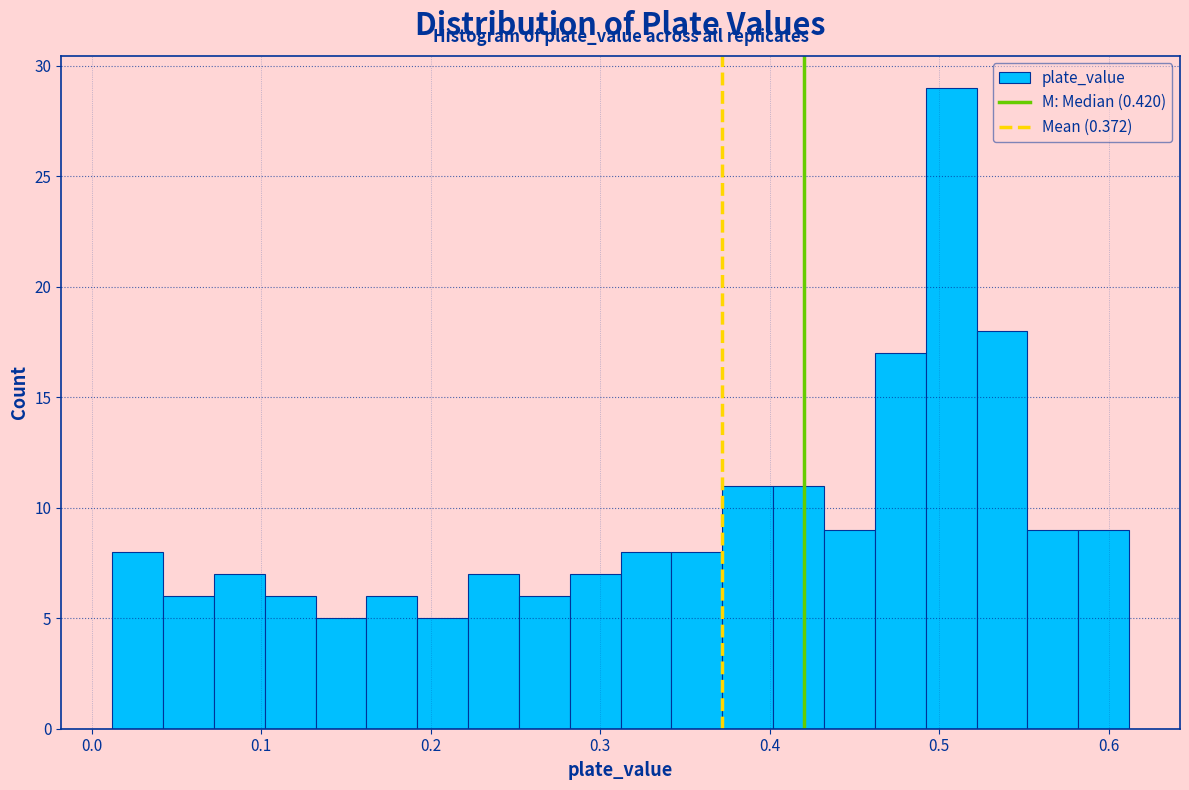

Around what value on the x-axis is the tallest bar? Give the approximate position of its centre, as read against the axis.

0.51